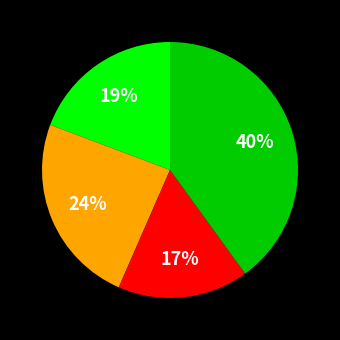

Is there any slice that represents more than half of the pie?

No